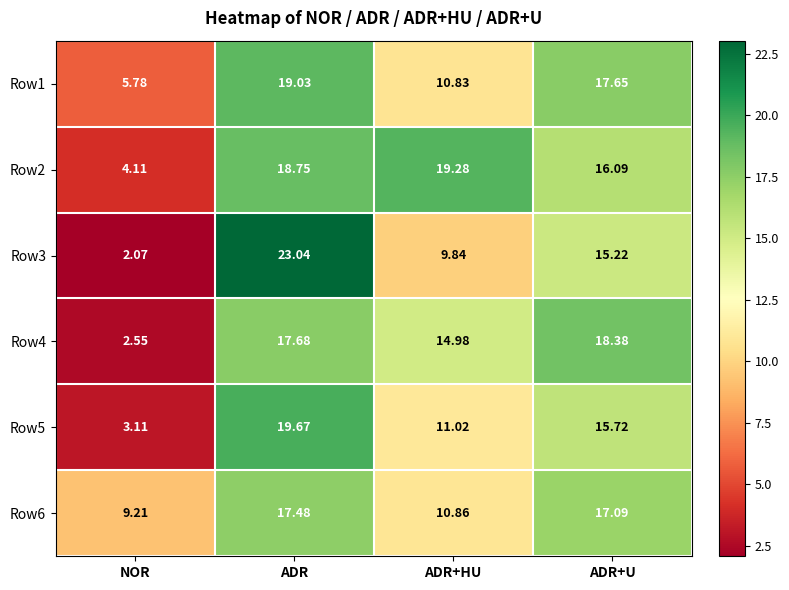

Which category has the highest value across all series?

ADR